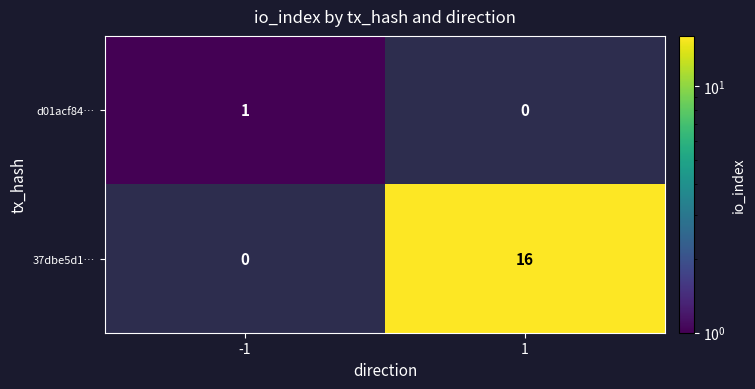

How many distinct data groups are displayed?

2